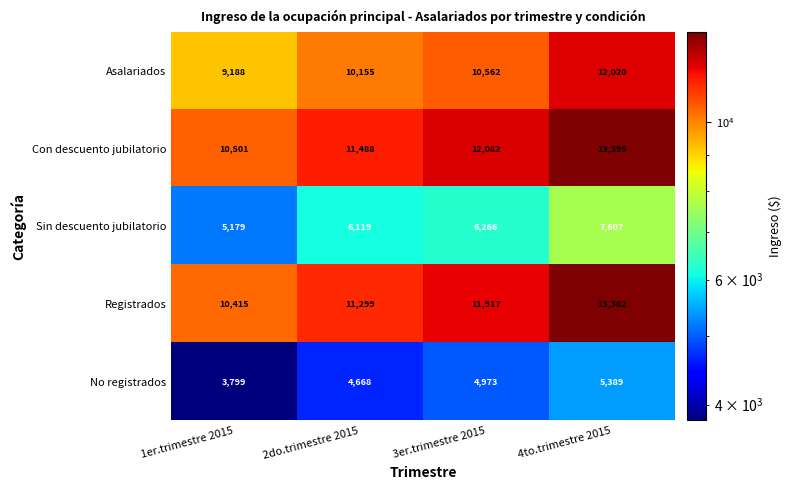

Reading left to right, what are all the values shown in this chart?

Asalariados: 1er.trimestre 2015=9188	2do.trimestre 2015=10155	3er.trimestre 2015=10562	4to.trimestre 2015=12020
Con descuento jubilatorio: 1er.trimestre 2015=10501	2do.trimestre 2015=11488	3er.trimestre 2015=12082	4to.trimestre 2015=13395
Sin descuento jubilatorio: 1er.trimestre 2015=5179	2do.trimestre 2015=6119	3er.trimestre 2015=6266	4to.trimestre 2015=7607
Registrados: 1er.trimestre 2015=10415	2do.trimestre 2015=11299	3er.trimestre 2015=11917	4to.trimestre 2015=13382
No registrados: 1er.trimestre 2015=3799	2do.trimestre 2015=4668	3er.trimestre 2015=4973	4to.trimestre 2015=5389